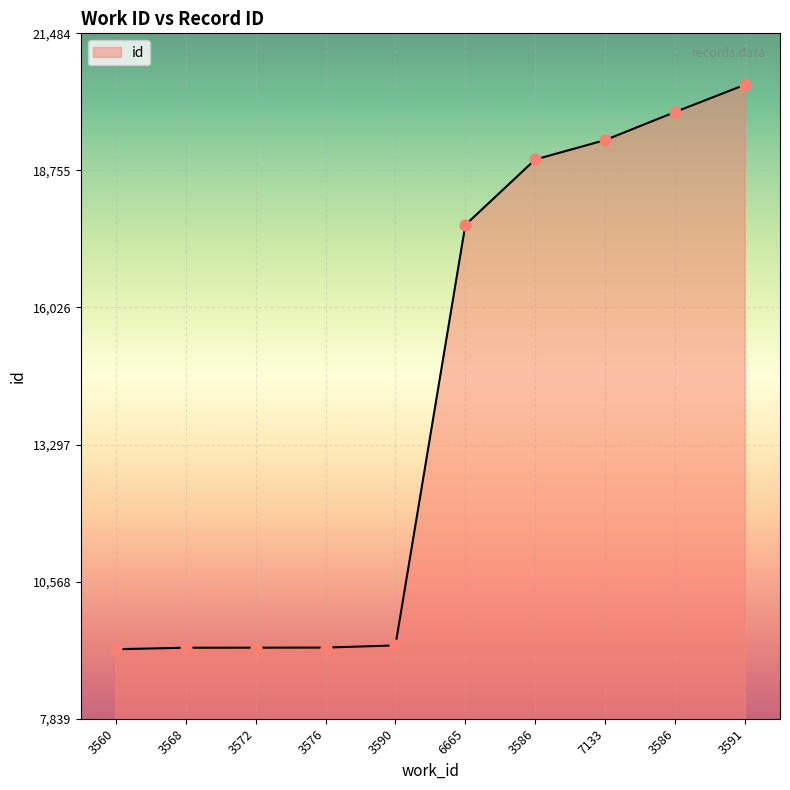

How many lines are shown in the chart?

1